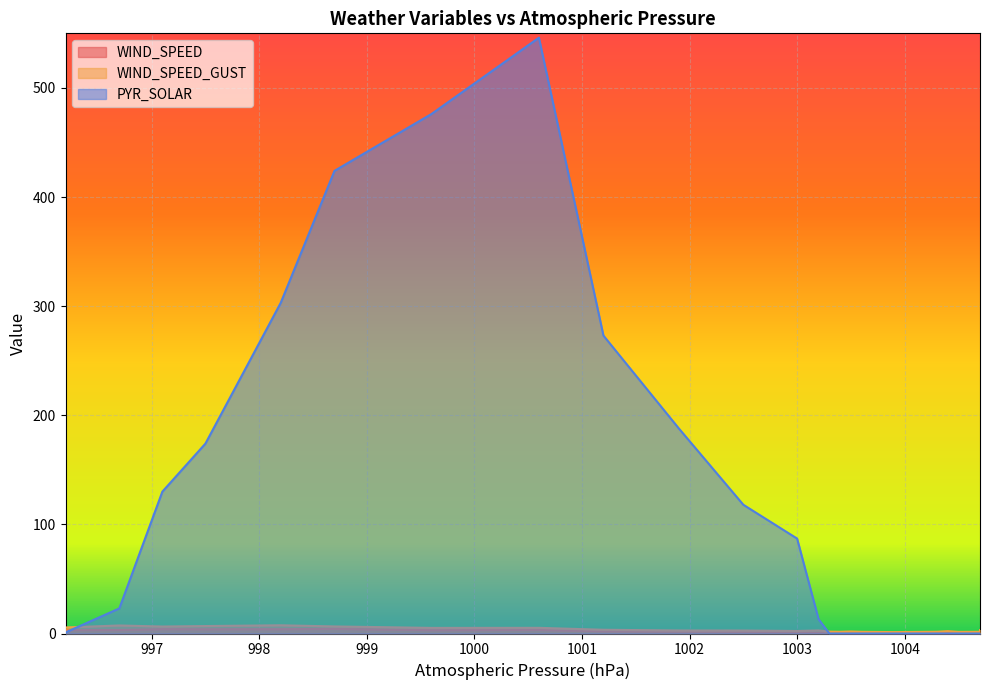

Rank the categories by PYR_SOLAR value from highest to lowest.

1000.6, 999.6, 998.7, 998.2, 1001.2, 1001.9, 997.5, 997.1, 1002.5, 1003.0, 996.7, 1003.2, 996.2, 1004.7, 1004.7, 1004.7, 1004.5, 1004.4, 1004.3, 1003.9, 1003.6, 1003.5, 1003.4, 1003.3